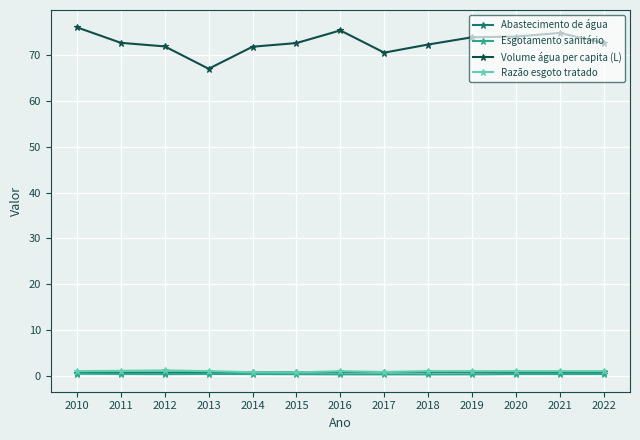

What is the value of the Esgotamento sanitário point at the 7th from the left?

0.3